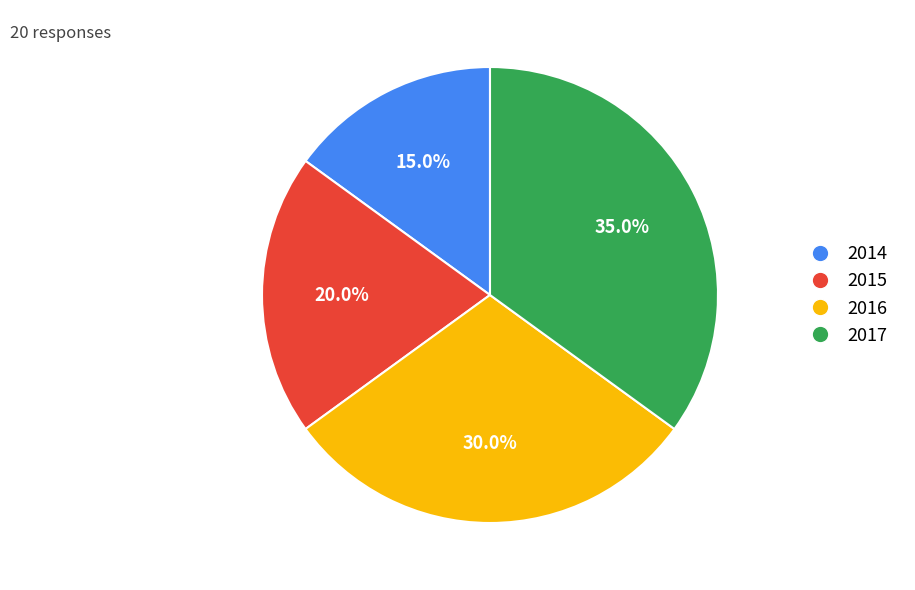

The 2017 slice represents 23% of the pie. True or false?

False